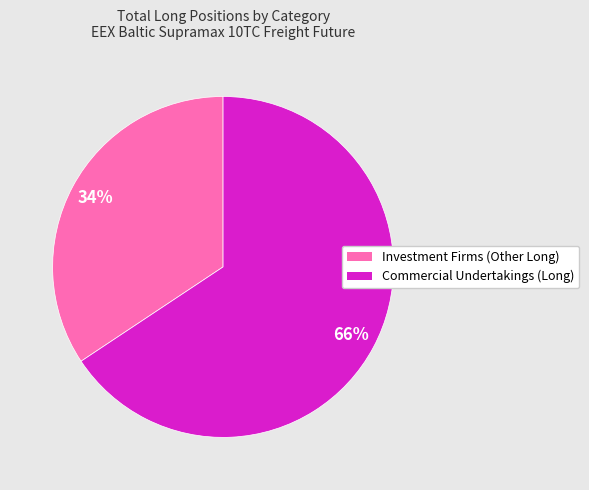

Is there a majority slice in this chart?

Yes